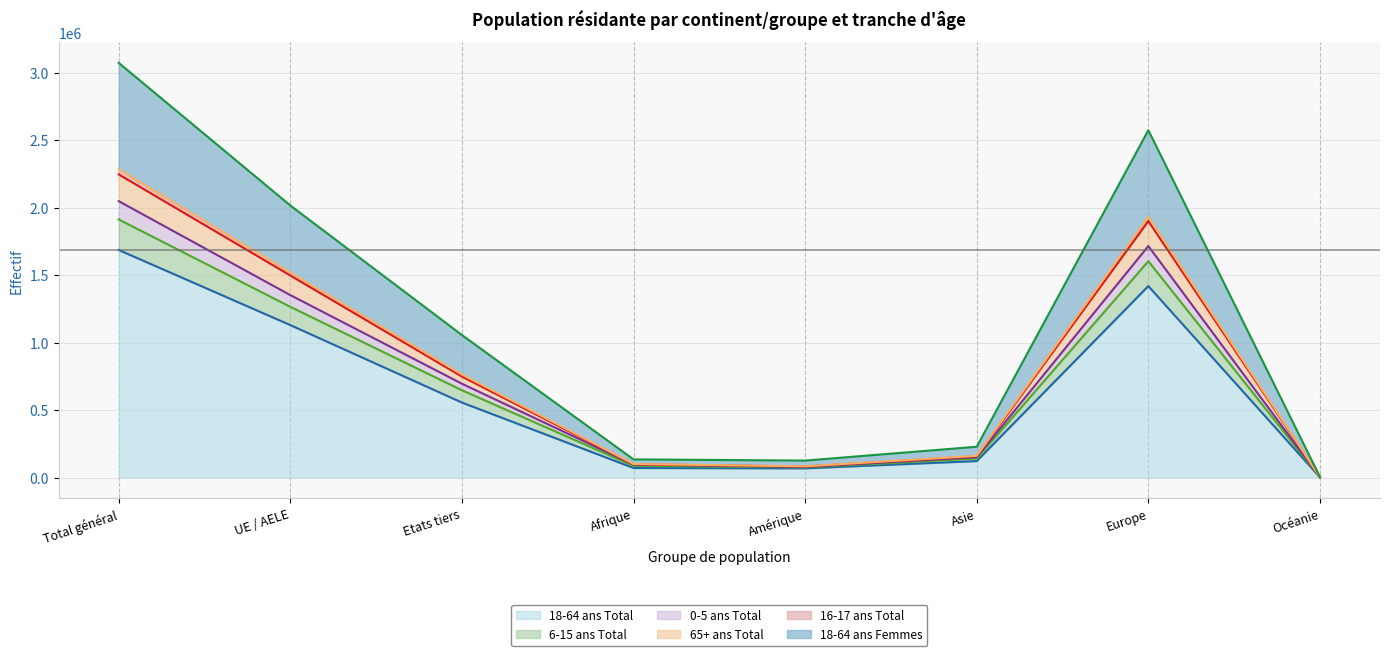

How many lines are shown in the chart?

6